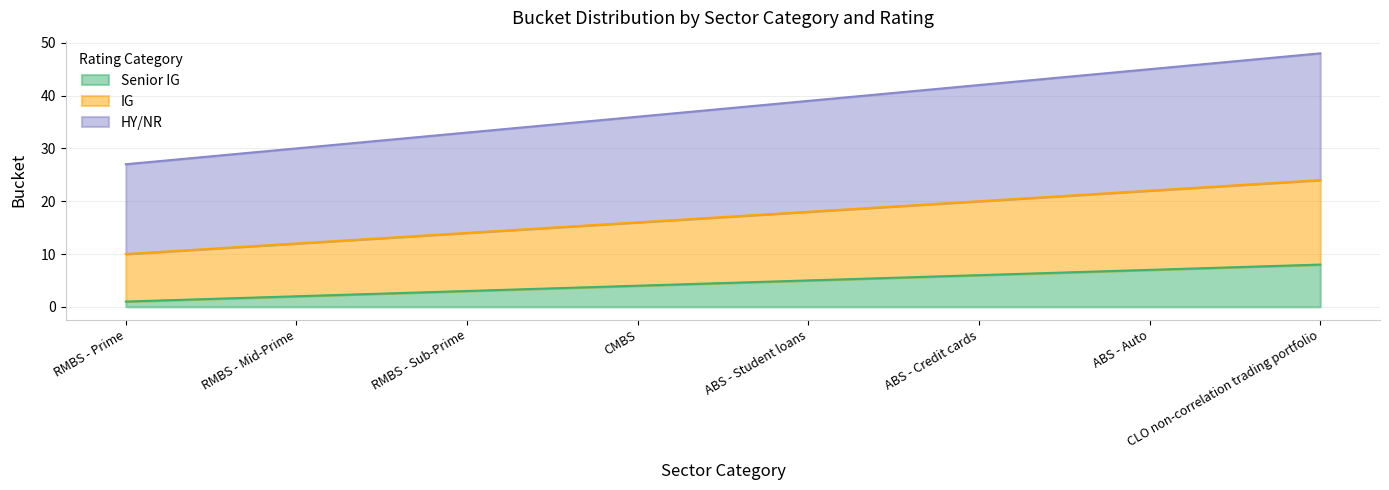

Is it true that HY/NR equals 30 at RMBS - Mid-Prime?

True